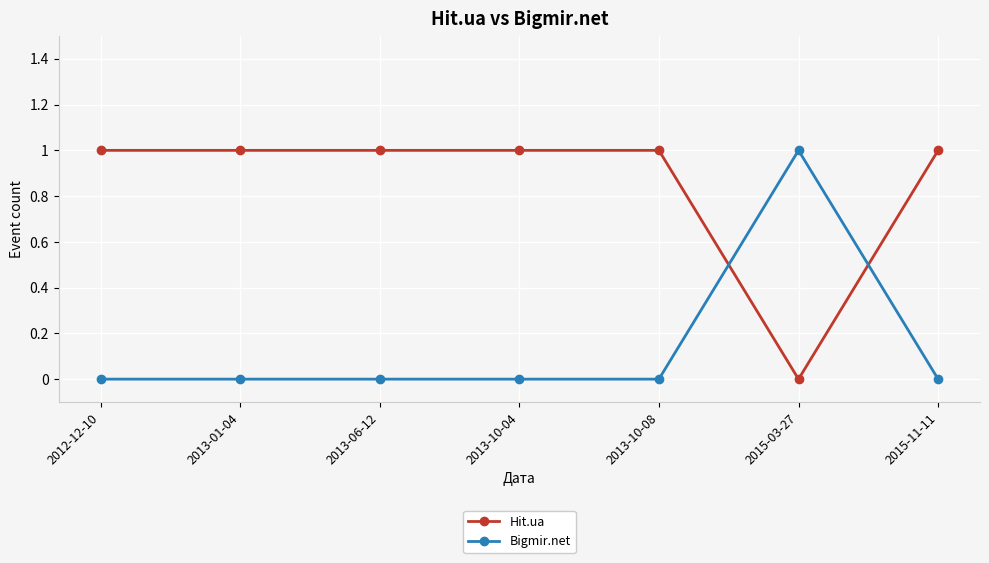

How many data points does each series have?

7